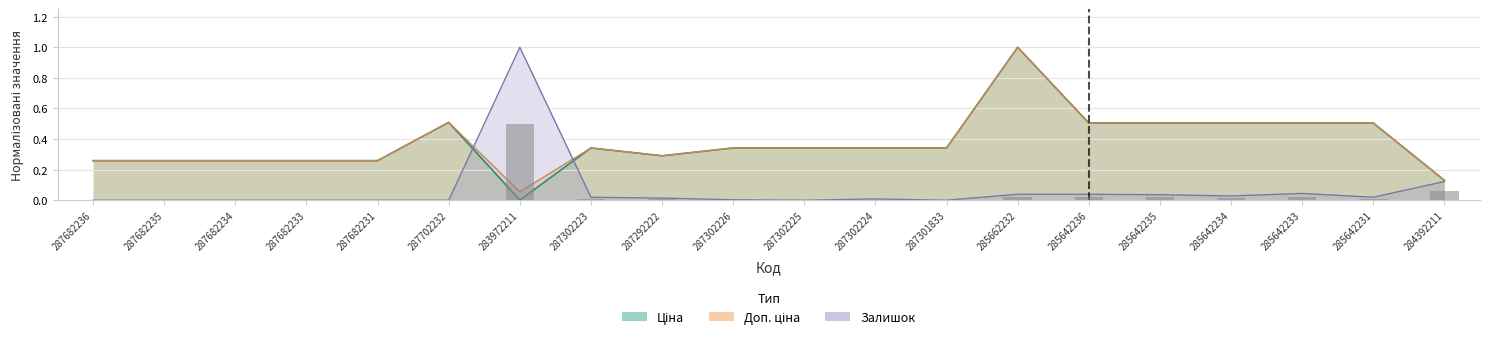

What is the value of the Ціна bar at the 5th from the left?

0.3